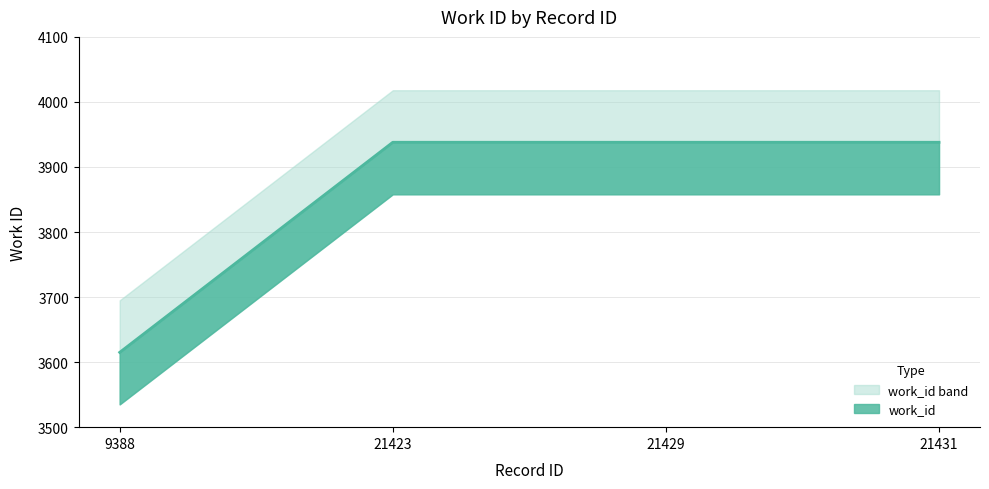

What is the change in value from 9388 to 21429?

+323